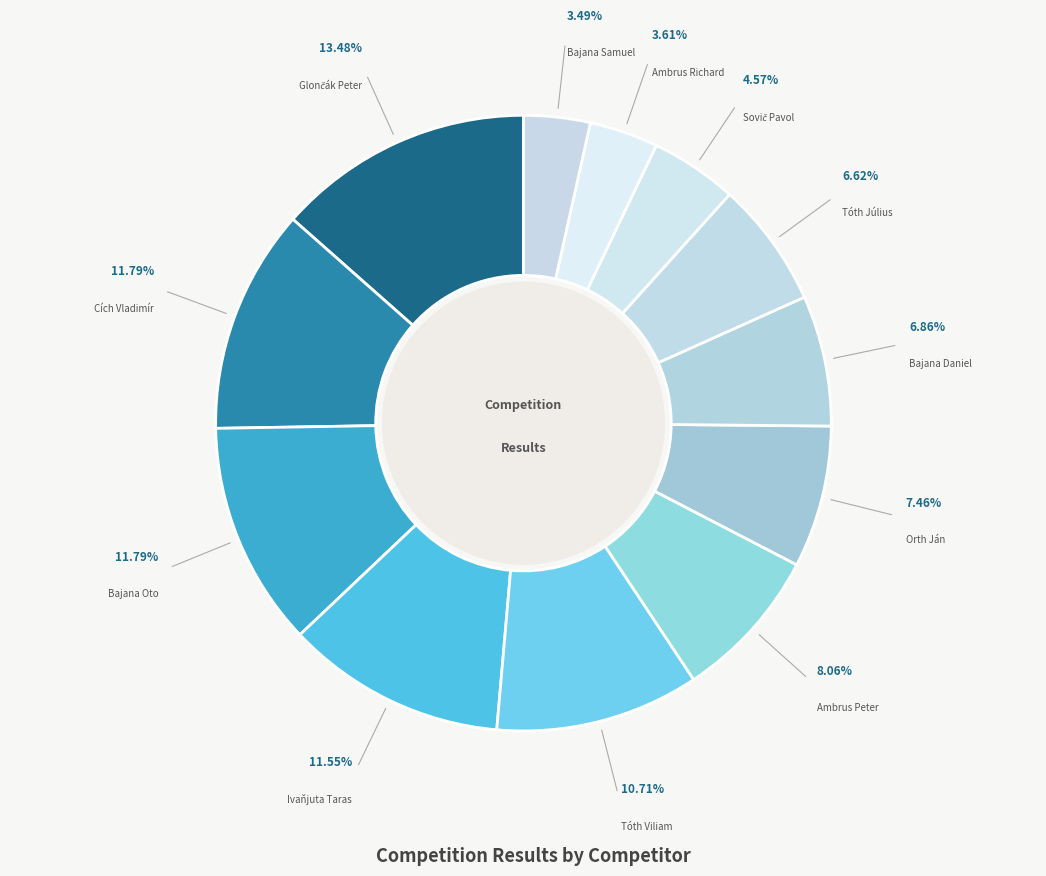

Rank the categories by value from lowest to highest.

Bajana Samuel, Ambrus Richard, Sovič Pavol, Tóth Július, Bajana Daniel, Orth Ján, Ambrus Peter, Tóth Viliam, Ivaňjuta Taras, Cích Vladimír, Bajana Oto, Glončák Peter